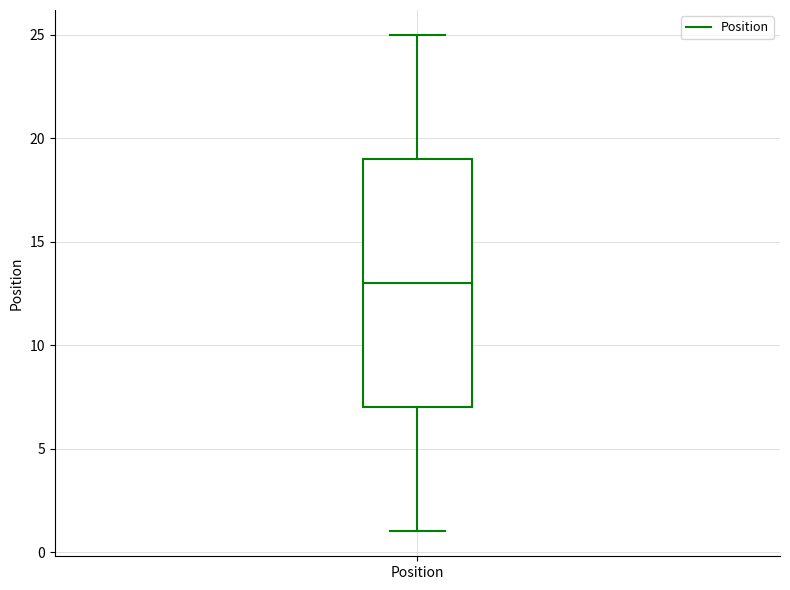

Transcribe this box plot: give where the median line is, the range the box spans, and where the two whiskers end, as read against the y-axis. The values are not printed on the chart, so give them approximately, as read against the axis.

median 13, box 7 to 19, whiskers 1 to 25